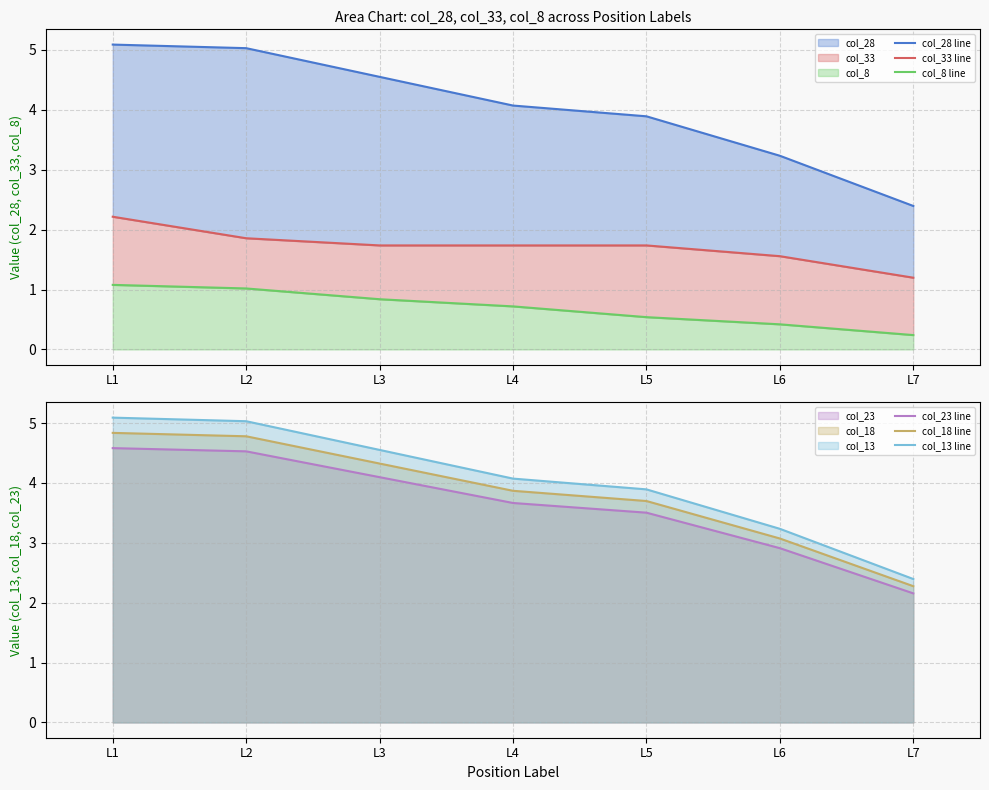

What is the difference between the highest and lowest values at L4?

3.4